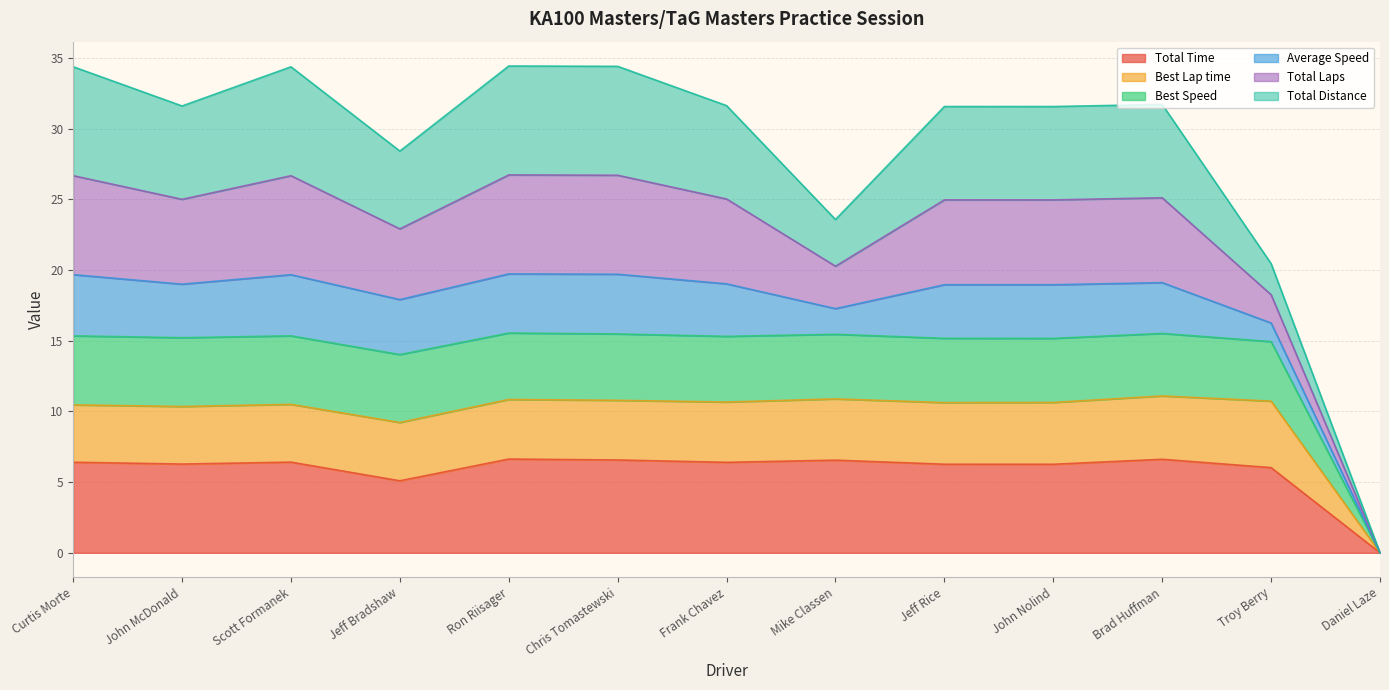

What are all the series names shown in the legend?

Total Time, Best Lap time, Best Speed, Average Speed, Total Laps, Total Distance